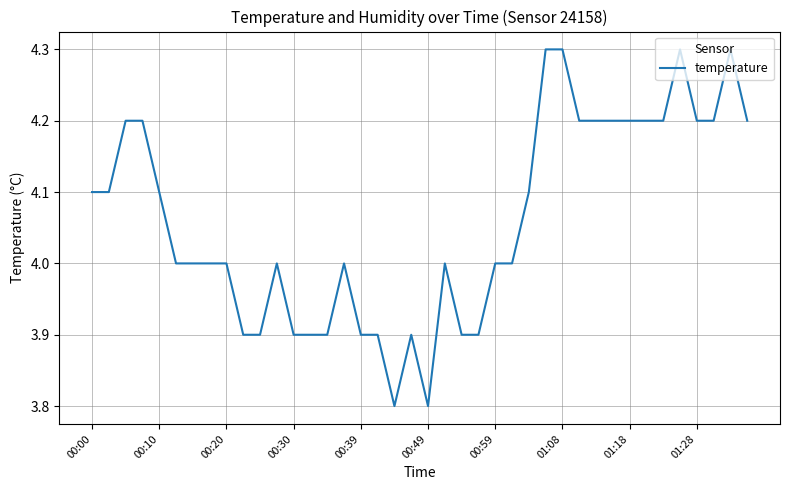

What is the difference between the maximum and minimum values?

0.5